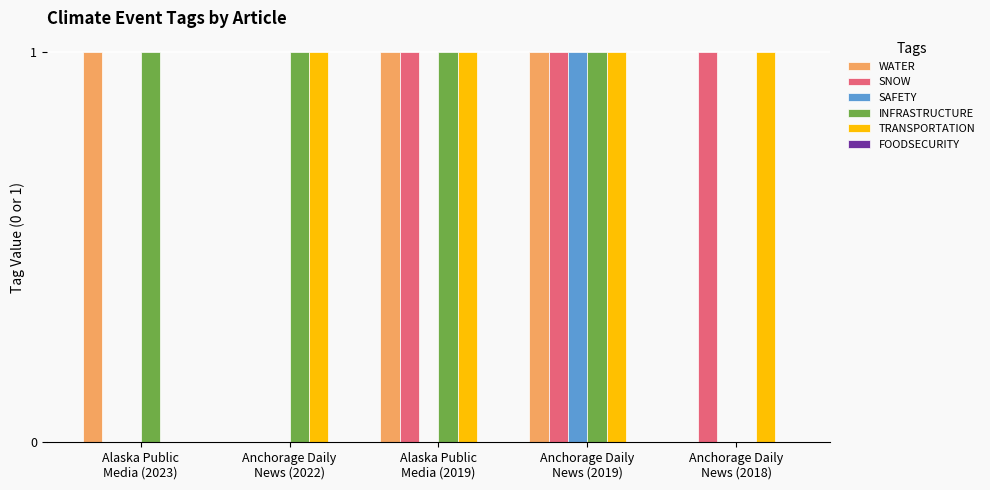

What is the sum of all SNOW values?

3